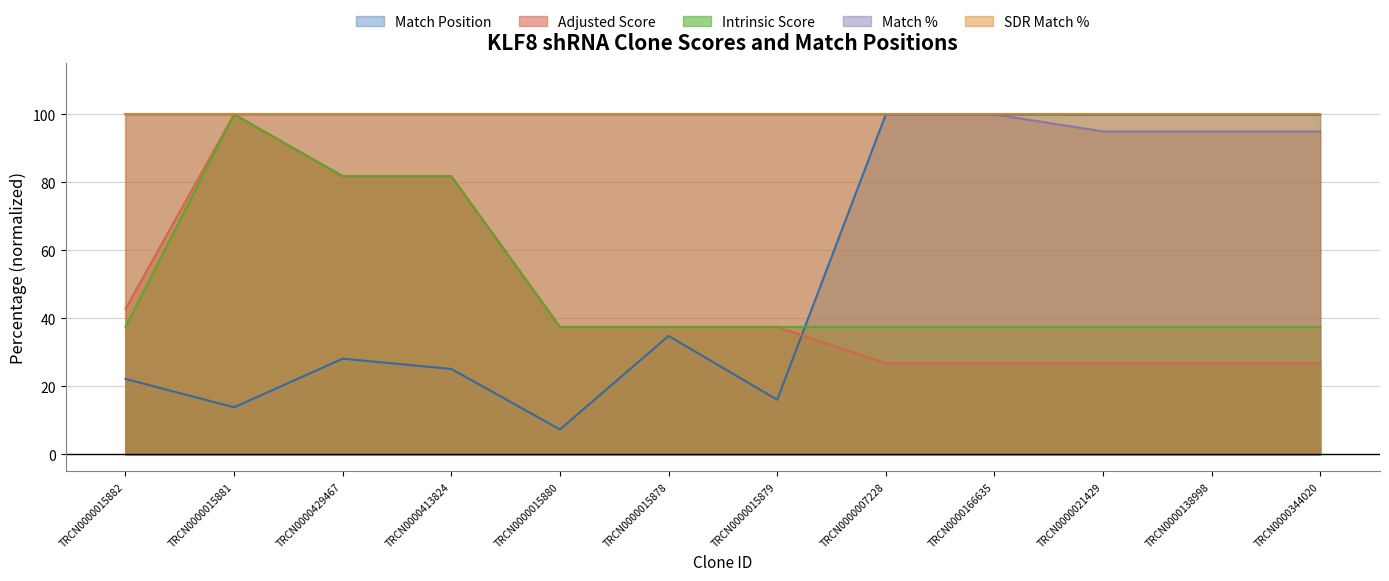

Where is the first local maximum for Match Position?

TRCN0000429467